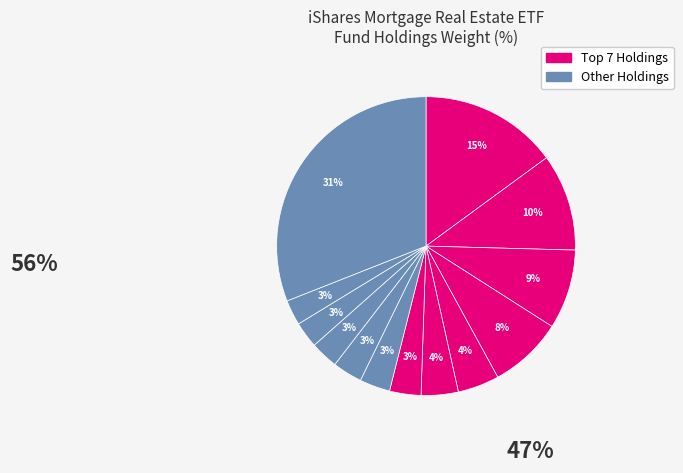

How many segments does this pie chart have?

13